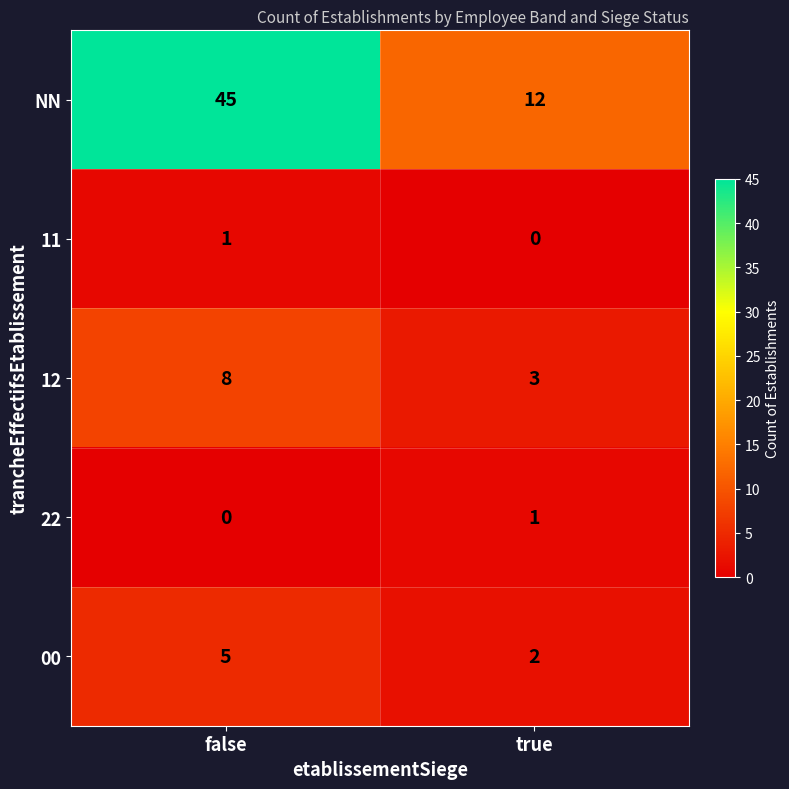

What is the difference between the highest and lowest values at false?

45